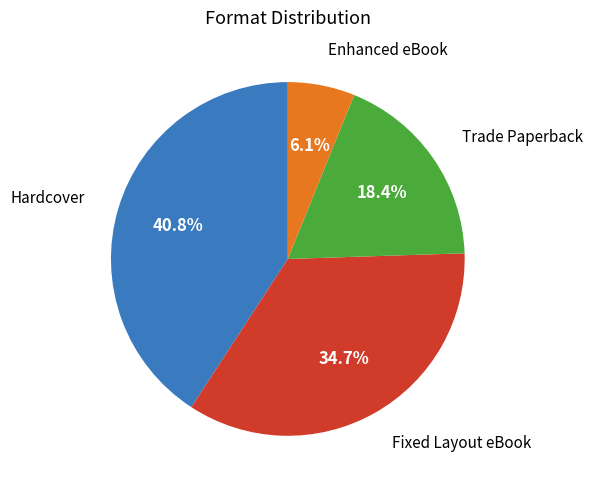

How many segments does this pie chart have?

4